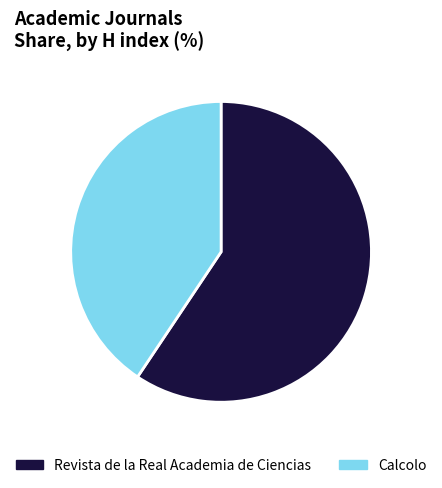

Approximately how many times larger is the value at Revista de la Real Academia de Ciencias compared to Calcolo?

1.5